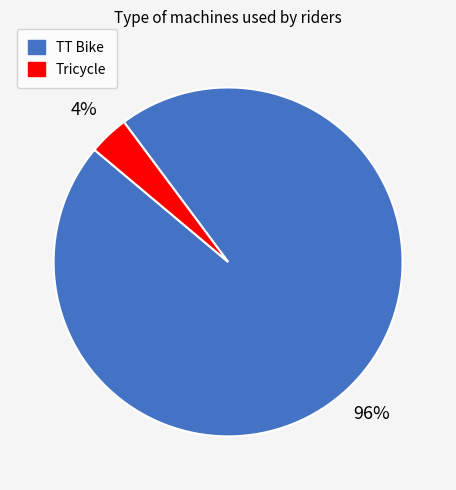

To the nearest percent, what is the combined percentage of Tricycle and TT Bike?

100%